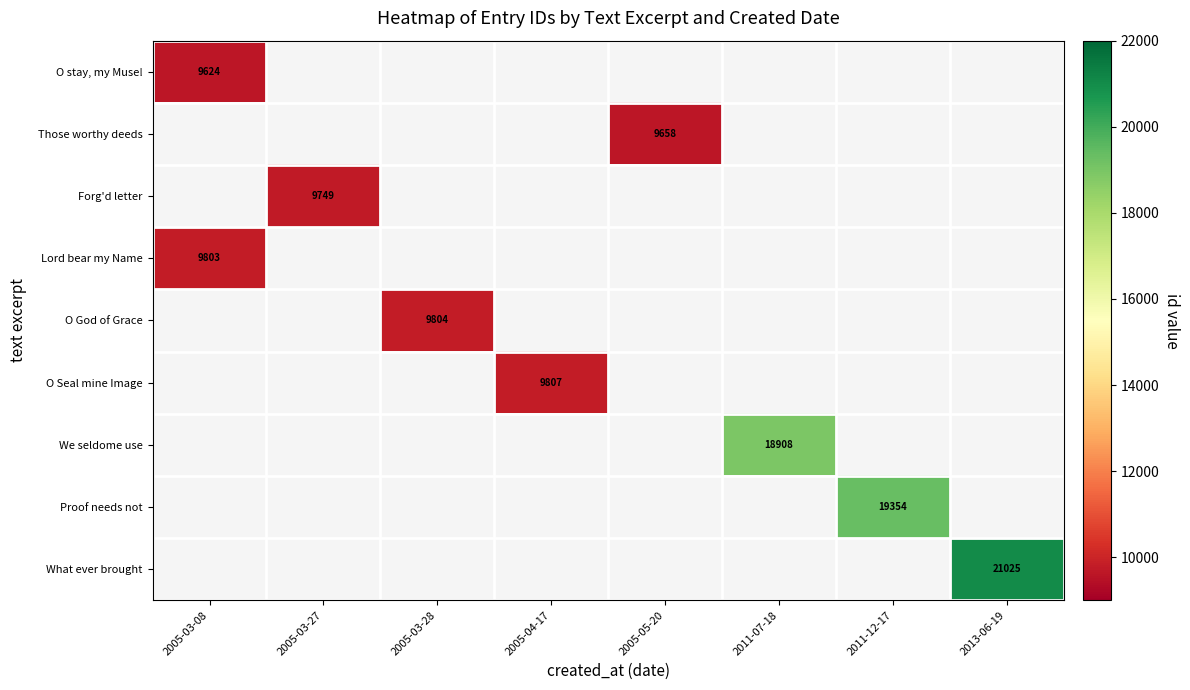

The O Seal mine Image series shows 14710 at 2005-04-17. True or false?

False